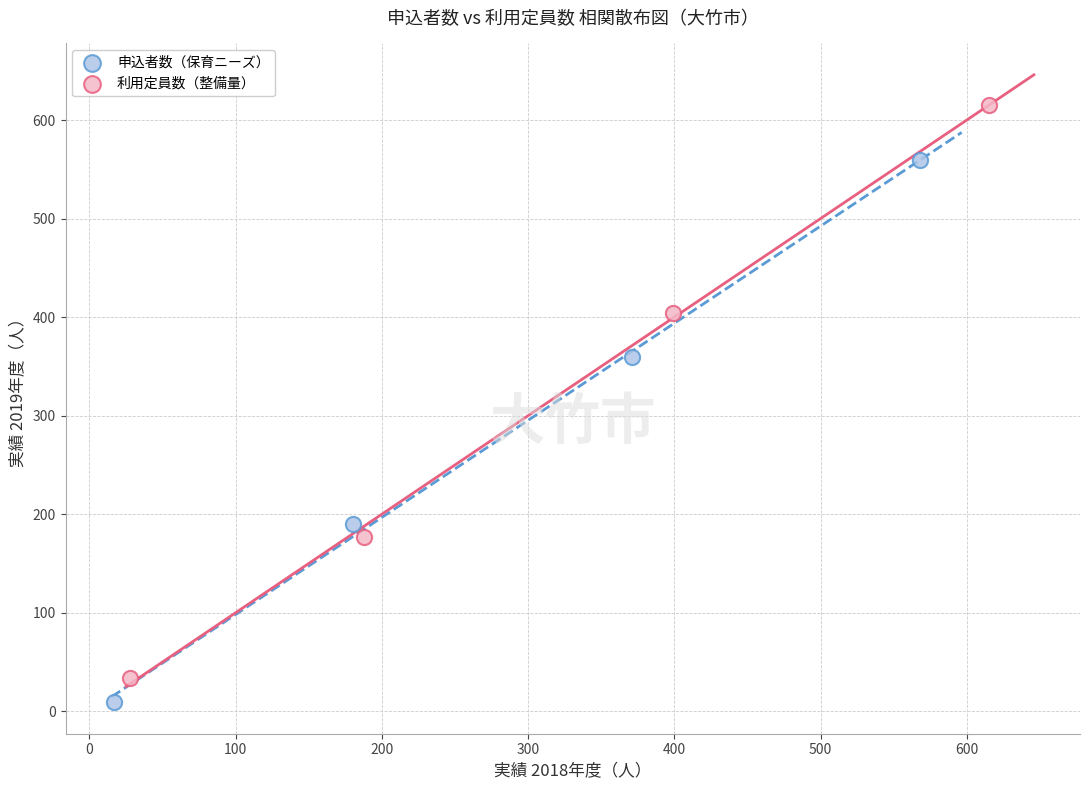

Which series has the largest Y range (max minus min)?

利用定員数（整備量）